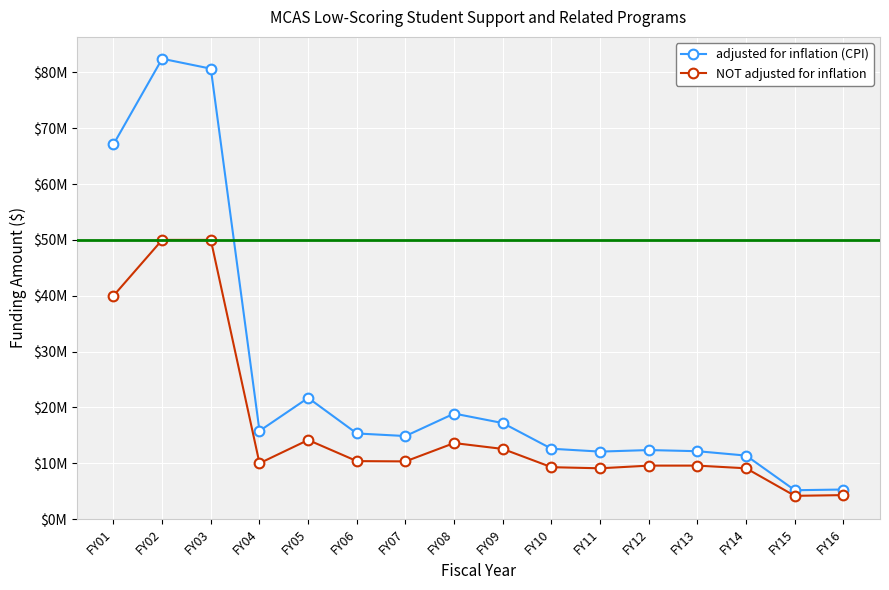

Does the chart have visible grid lines?

Yes